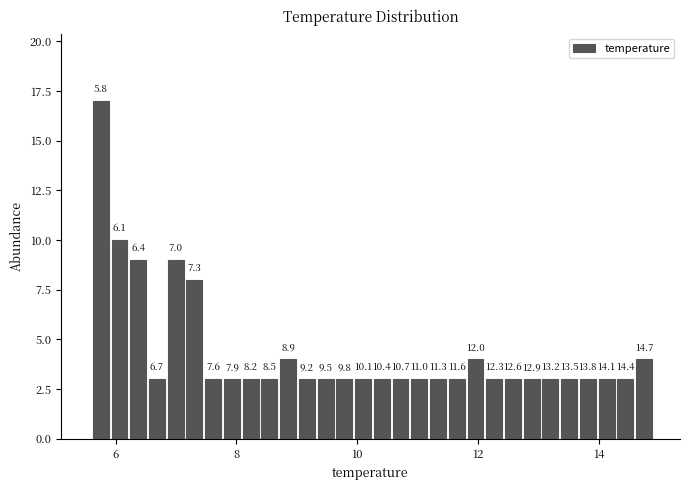

Read against the x-axis, roughly where is the centre of the tallest bar?

5.8